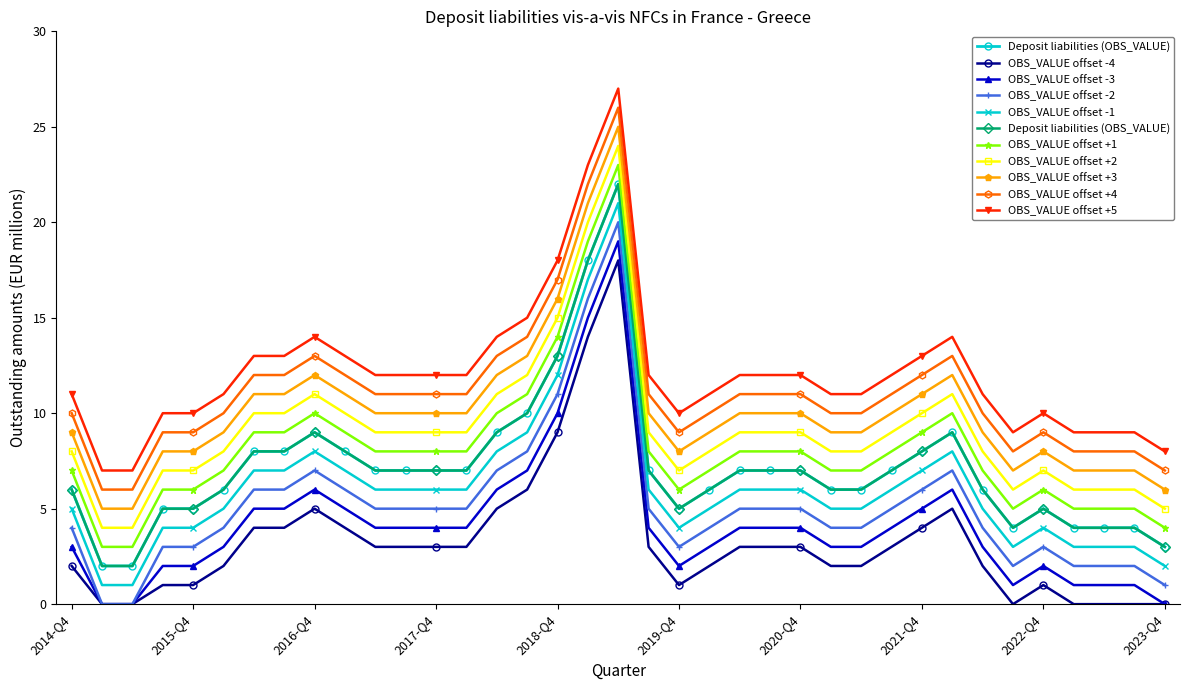

What is the difference between the maximum and minimum values?

20